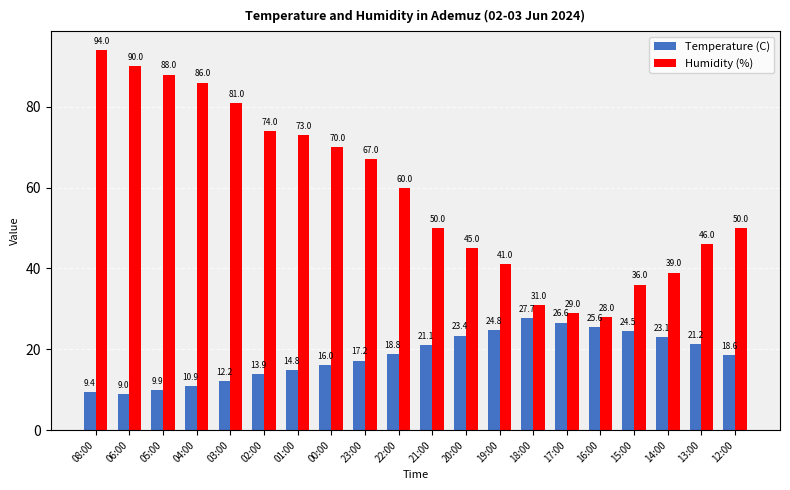

What is the difference between the second highest and second lowest values in the Temperature (C) series?

17.2